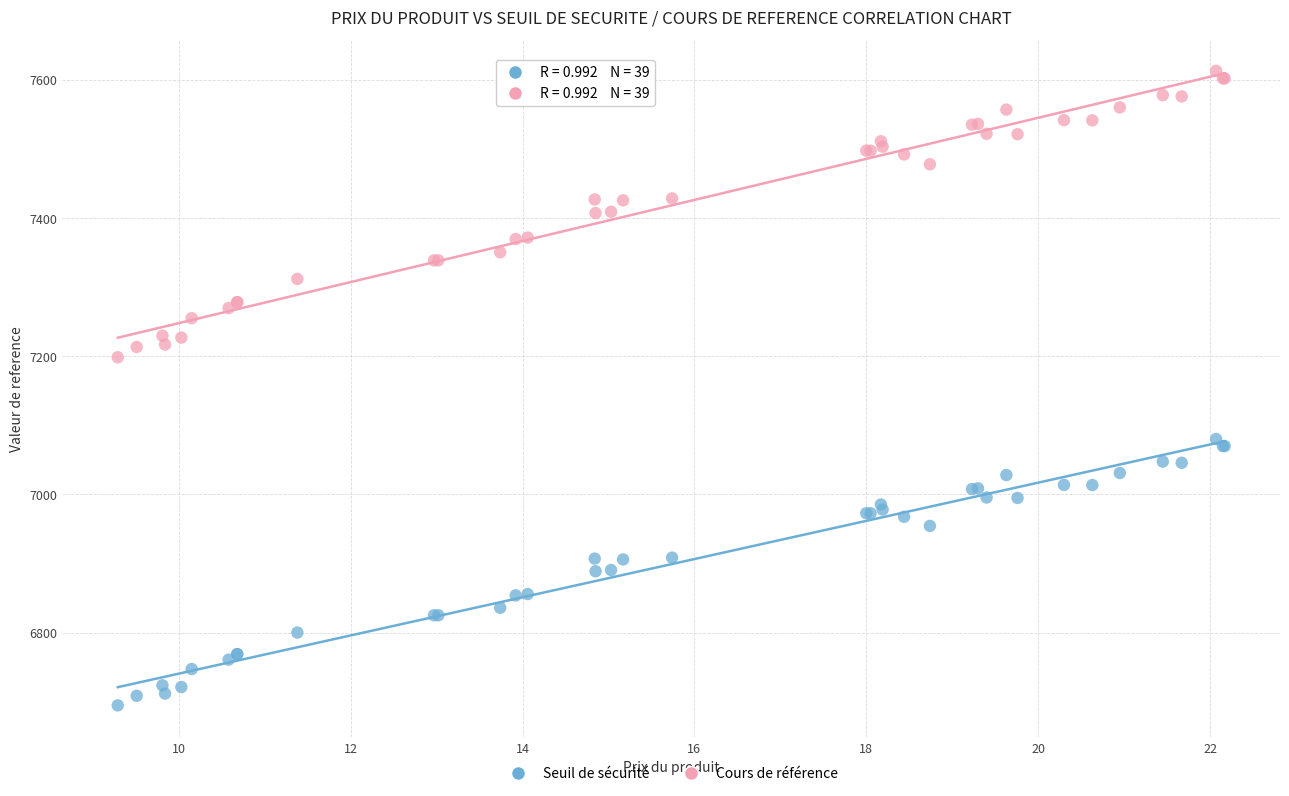

Which series has the largest Y range (max minus min)?

Cours de référence